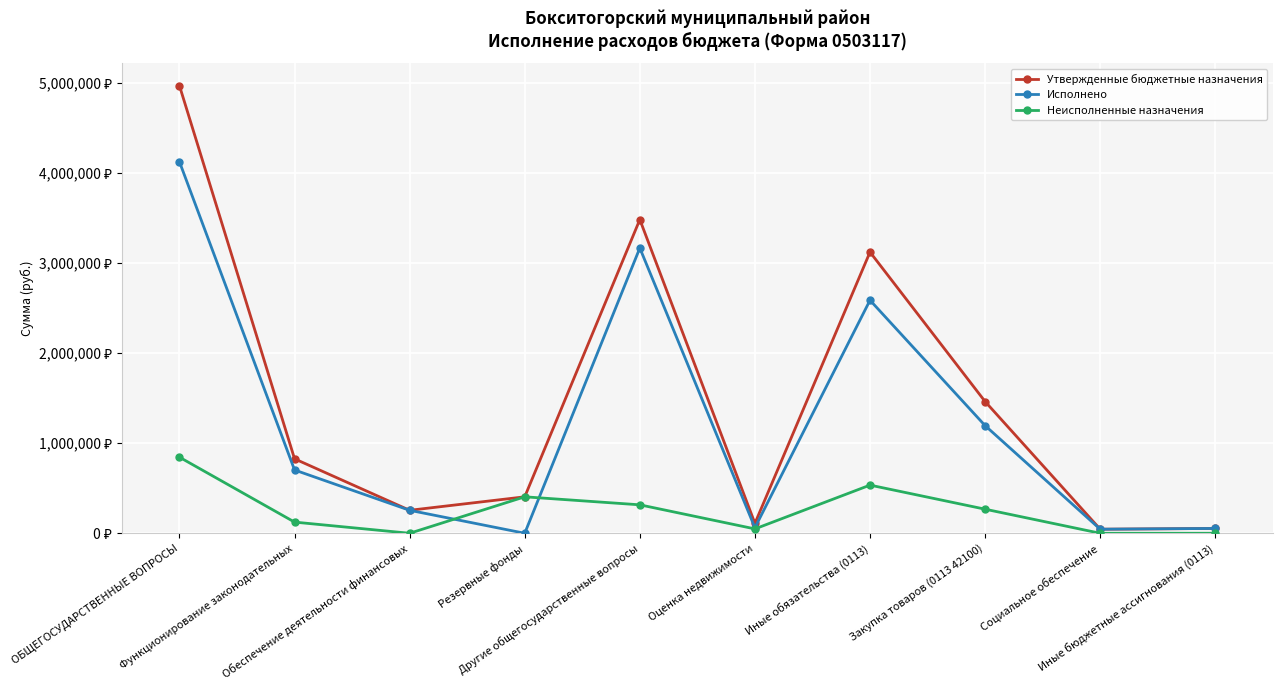

What are all the series names shown in the legend?

Утвержденные бюджетные назначения, Исполнено, Неисполненные назначения